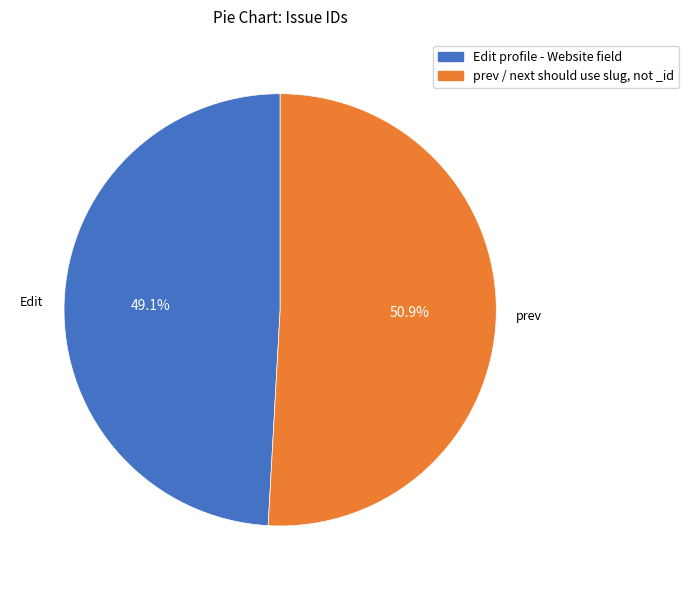

Is it true that prev / next should use slug, not _id is 51% of the pie?

True